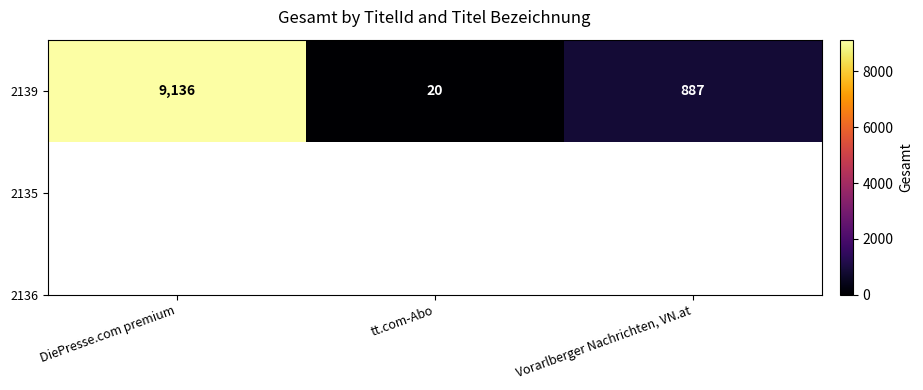

True or false: the data shows 539 at Vorarlberger Nachrichten, VN.at.

False